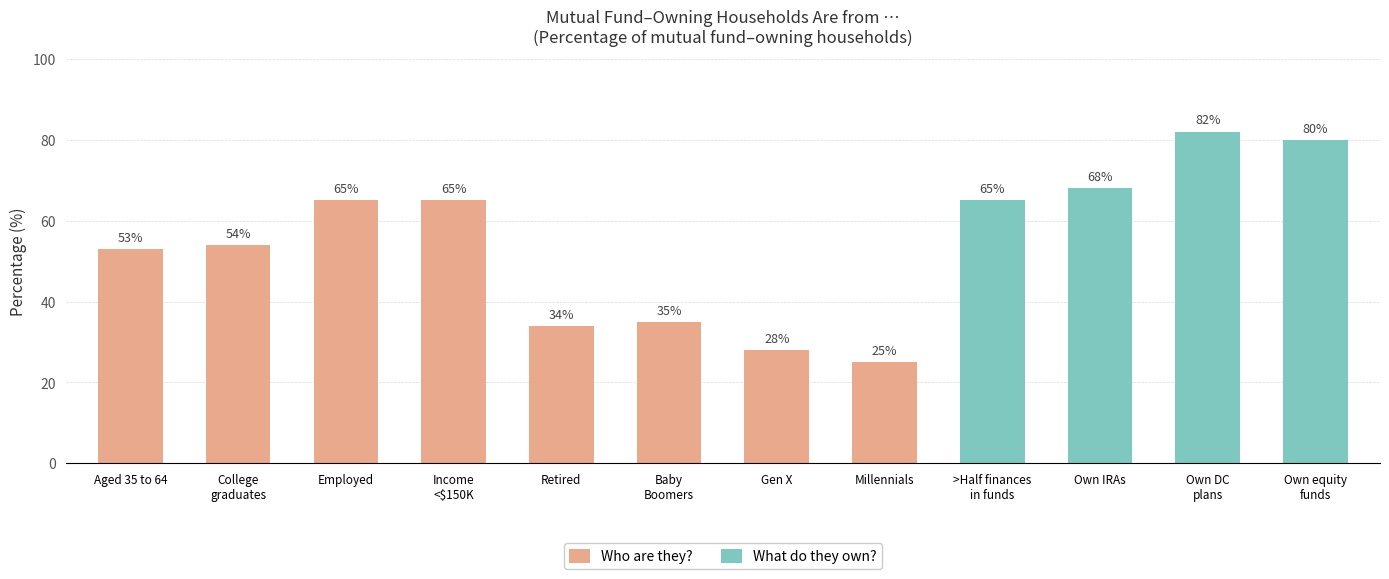

What is the maximum value shown in the chart?

82